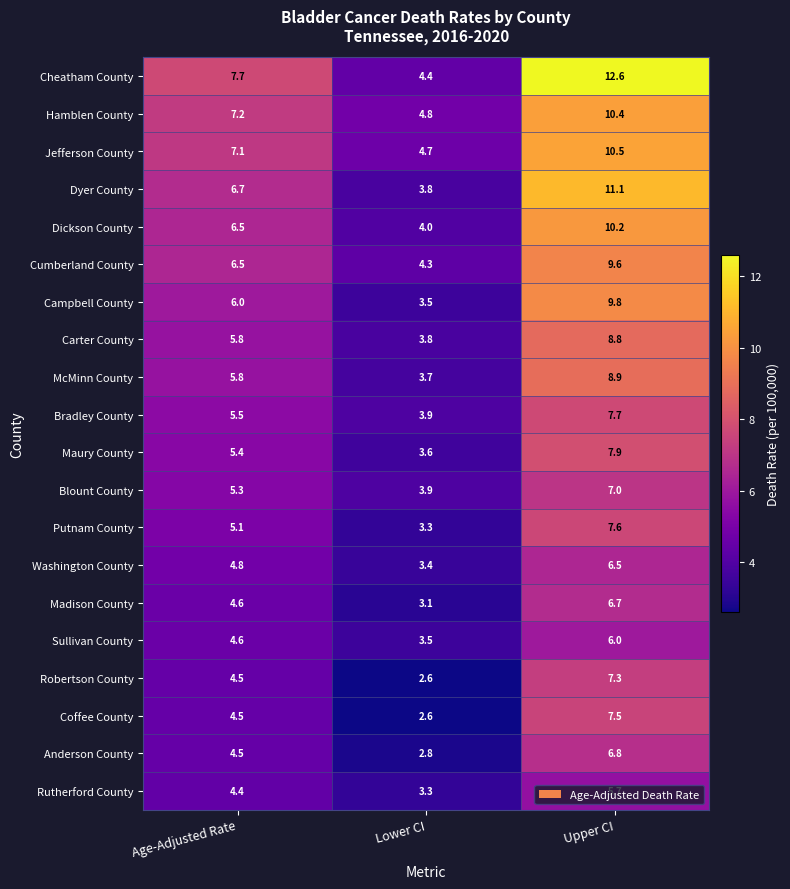

Rank the series by their maximum value, from highest to lowest.

Cheatham County, Dyer County, Jefferson County, Hamblen County, Dickson County, Campbell County, Cumberland County, McMinn County, Carter County, Maury County, Bradley County, Putnam County, Coffee County, Robertson County, Blount County, Anderson County, Madison County, Washington County, Sullivan County, Rutherford County